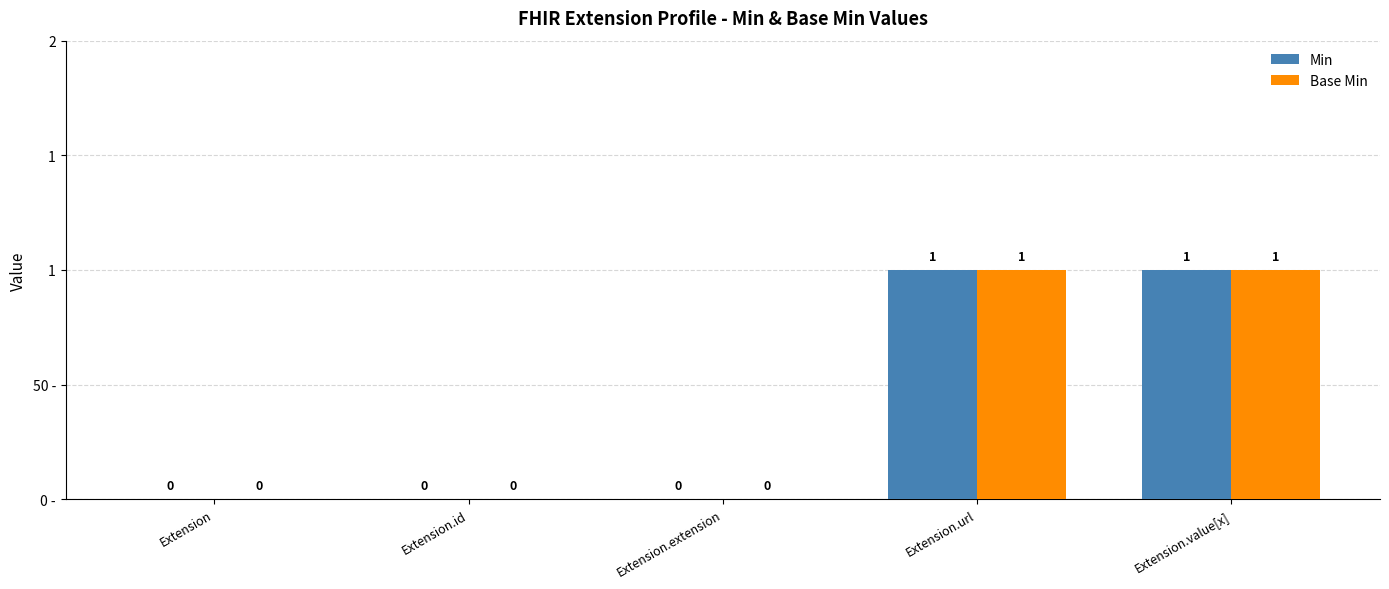

Rank the categories by Base Min value from lowest to highest.

Extension, Extension.id, Extension.extension, Extension.url, Extension.value[x]